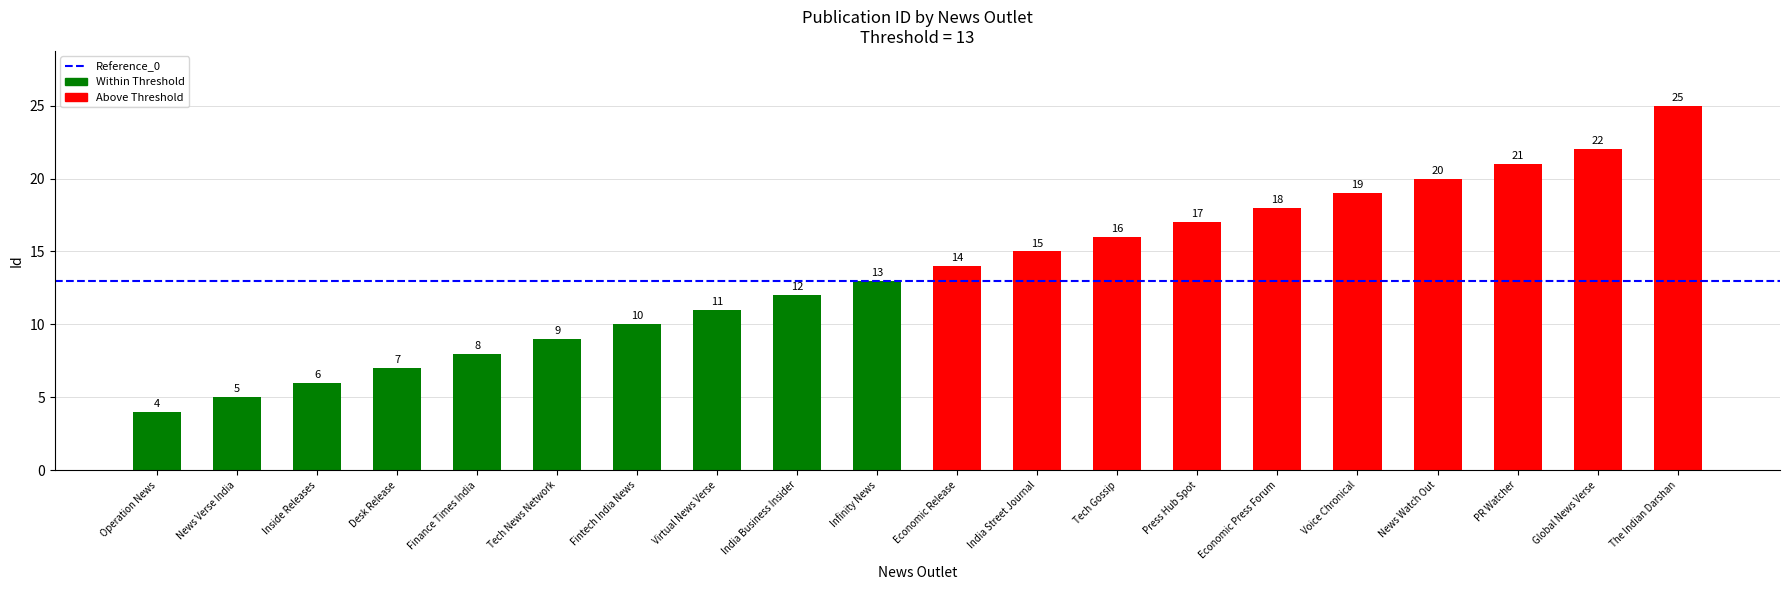

What is the average value?

14